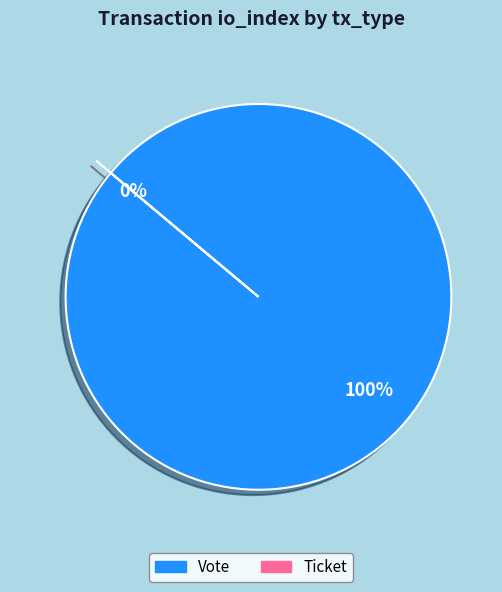

Combined, what portion of the pie is Ticket and Vote?

100.0%